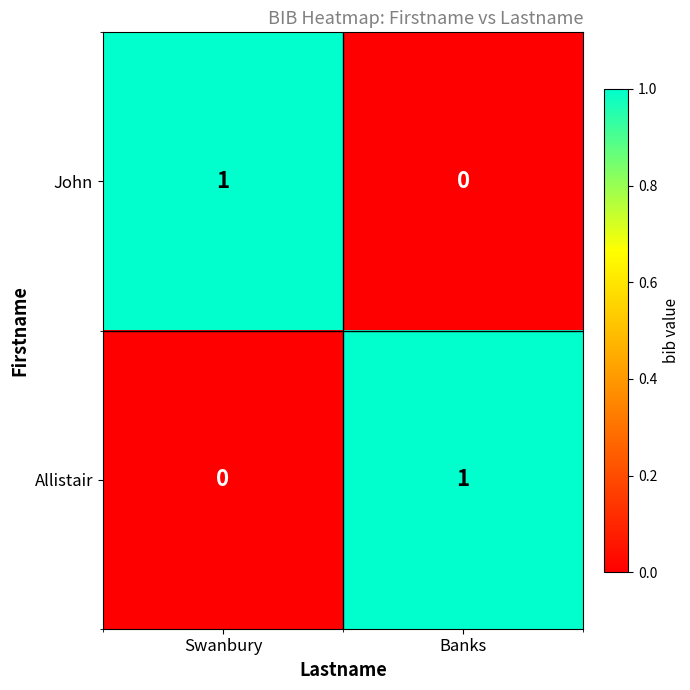

Count the number of categories in the chart.

2